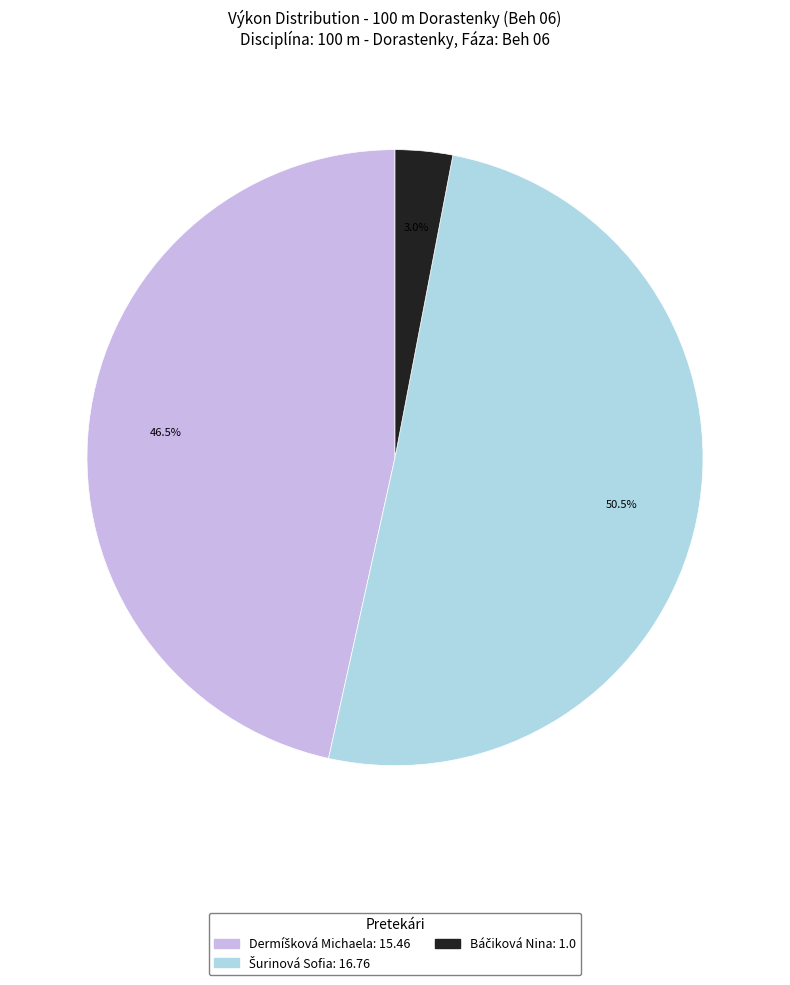

Does any single category account for the majority?

Yes